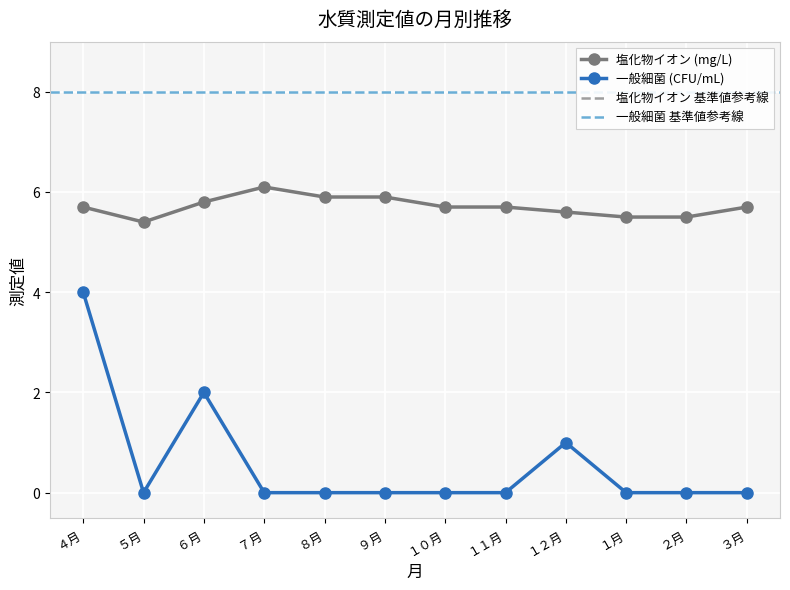

Which series has the largest range (max minus min)?

一般細菌